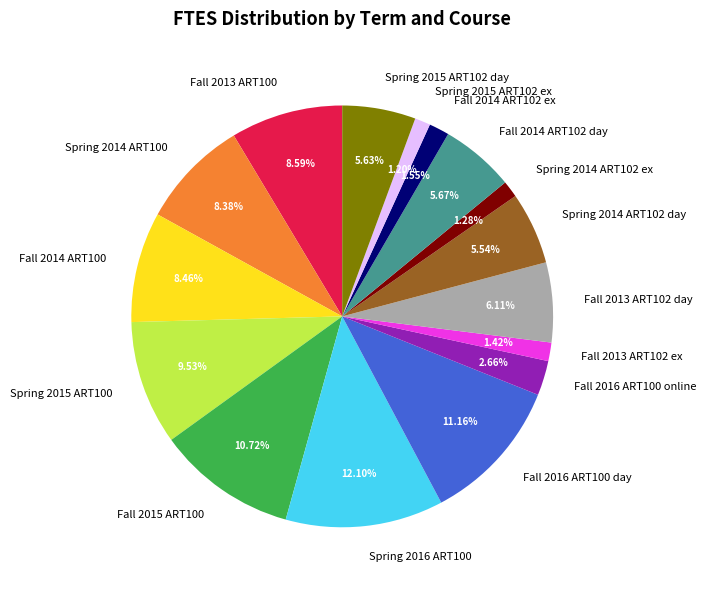

To the nearest percent, what is the combined percentage of Fall 2014 ART102 ex and Fall 2014 ART102 day?

7%